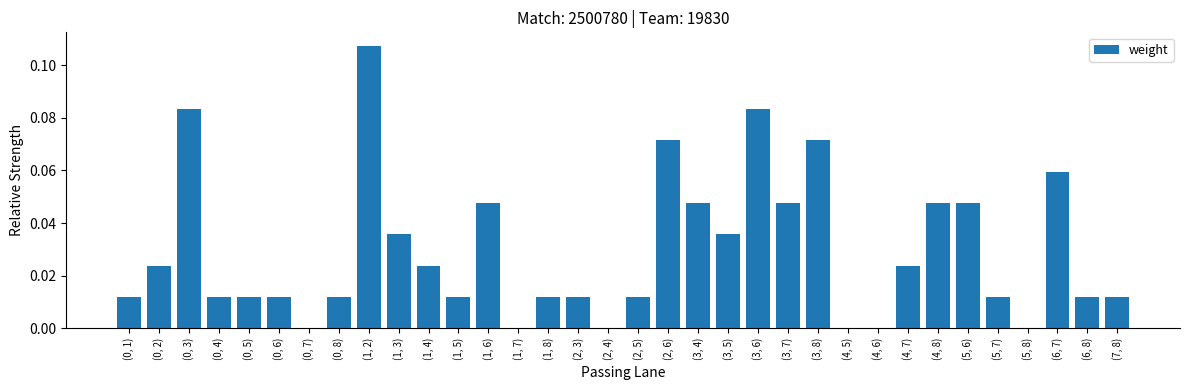

What is the sum of all values?

1.0